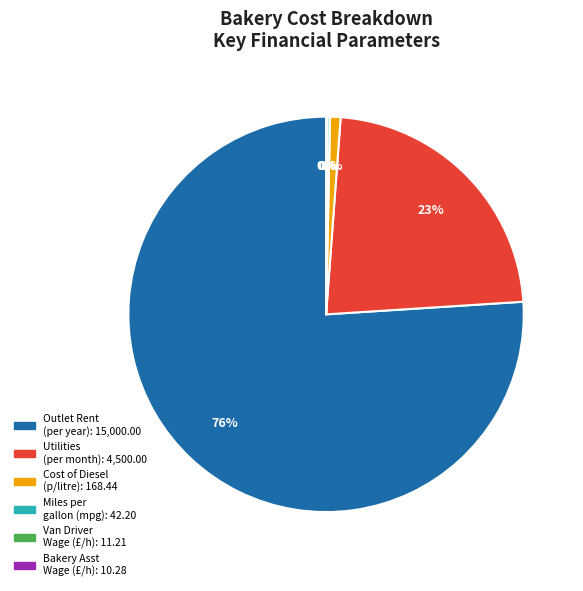

To the nearest percent, what is the difference between the largest and smallest slice percentages?

76%